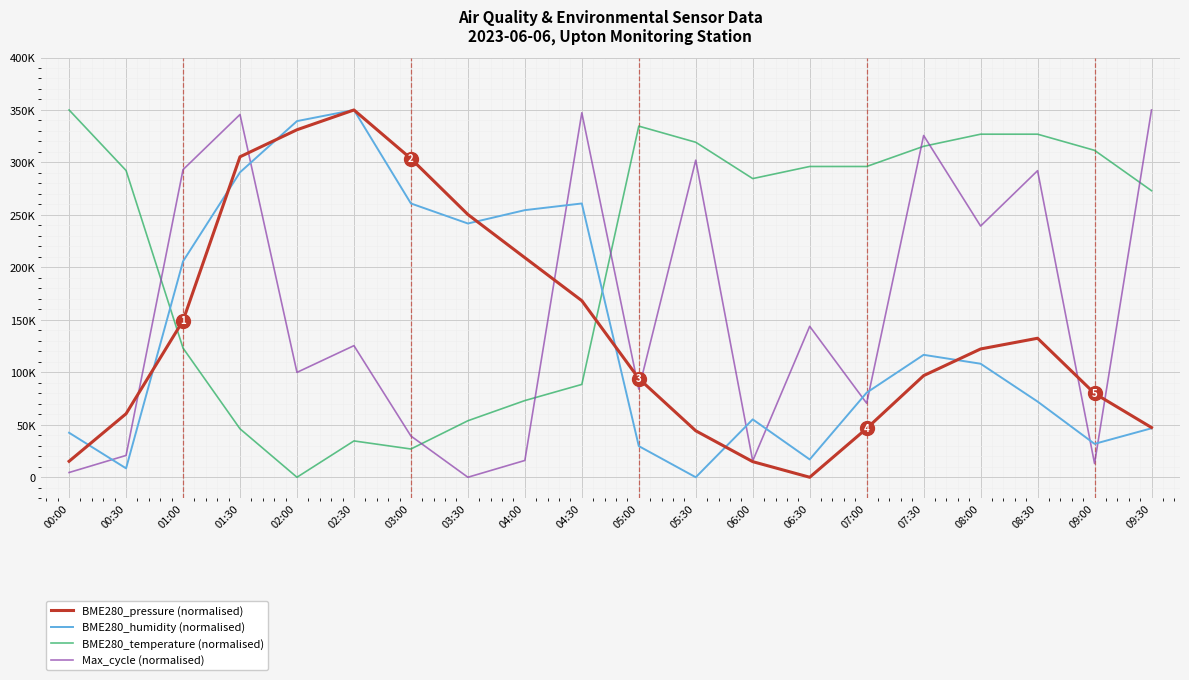

At which category is the sum across all series the highest?

01:30